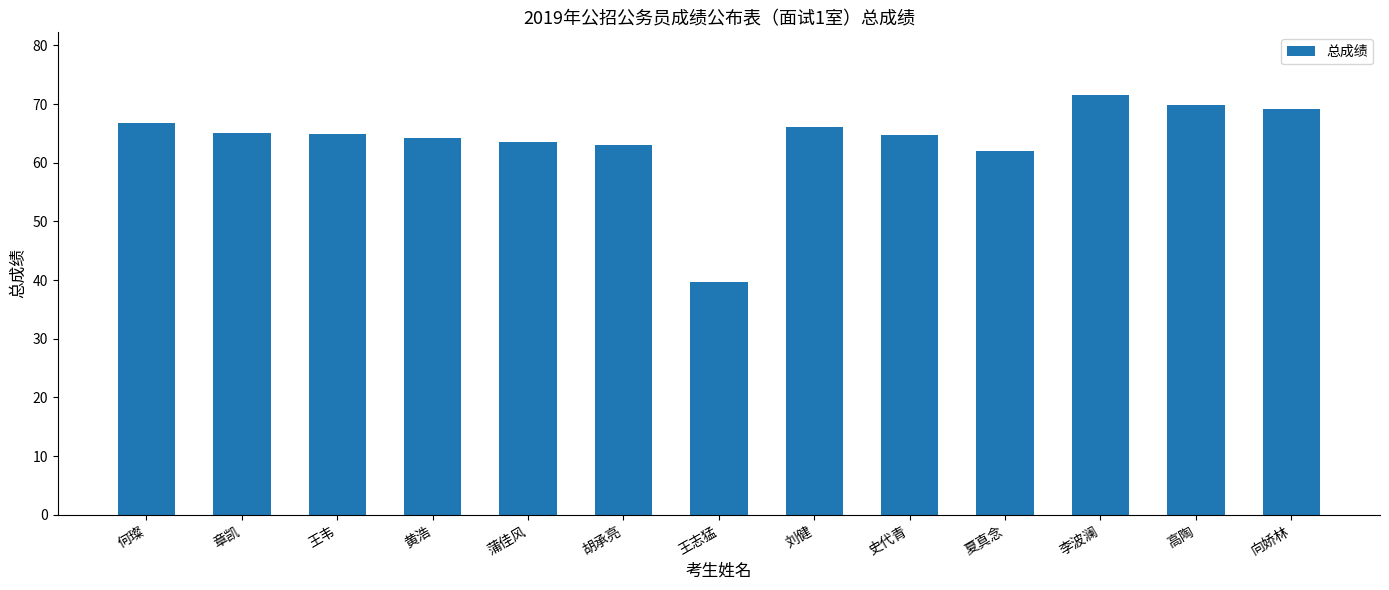

What is the maximum value shown in the chart?

71.5